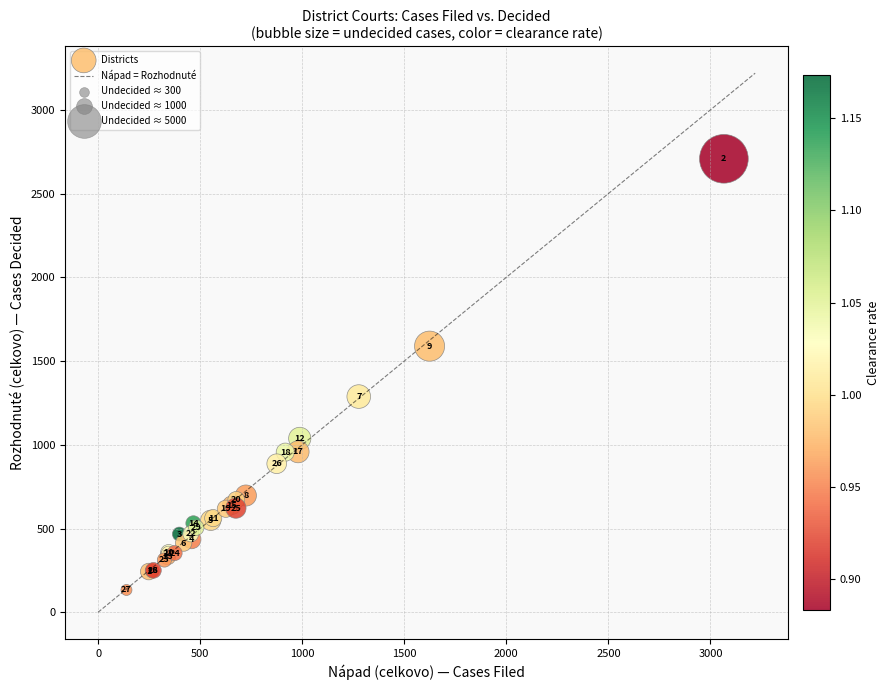

What Y value in the scatter plot is closest to 1420?

1288